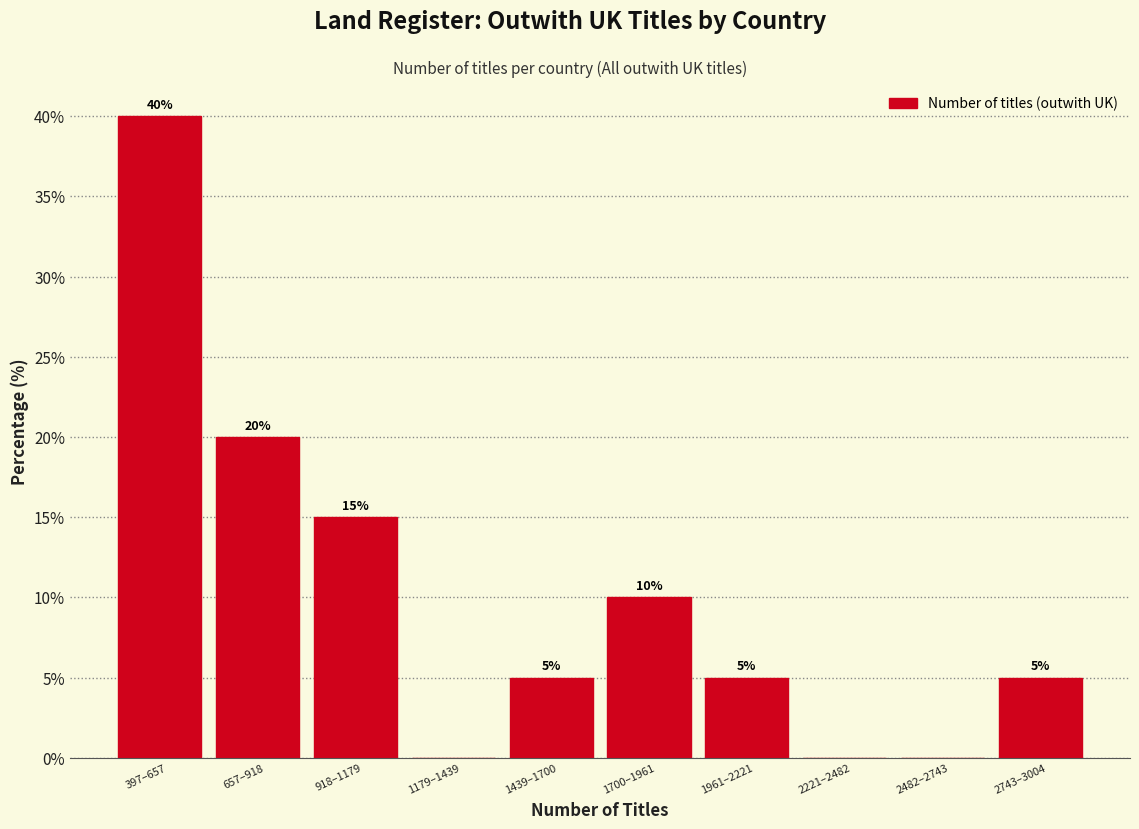

Reading right to left, extract all data points from this chart.

2743–3004=5	2482–2743=0	2221–2482=0	1961–2221=5	1700–1961=10	1439–1700=5	1179–1439=0	918–1179=15	657–918=20	397–657=40